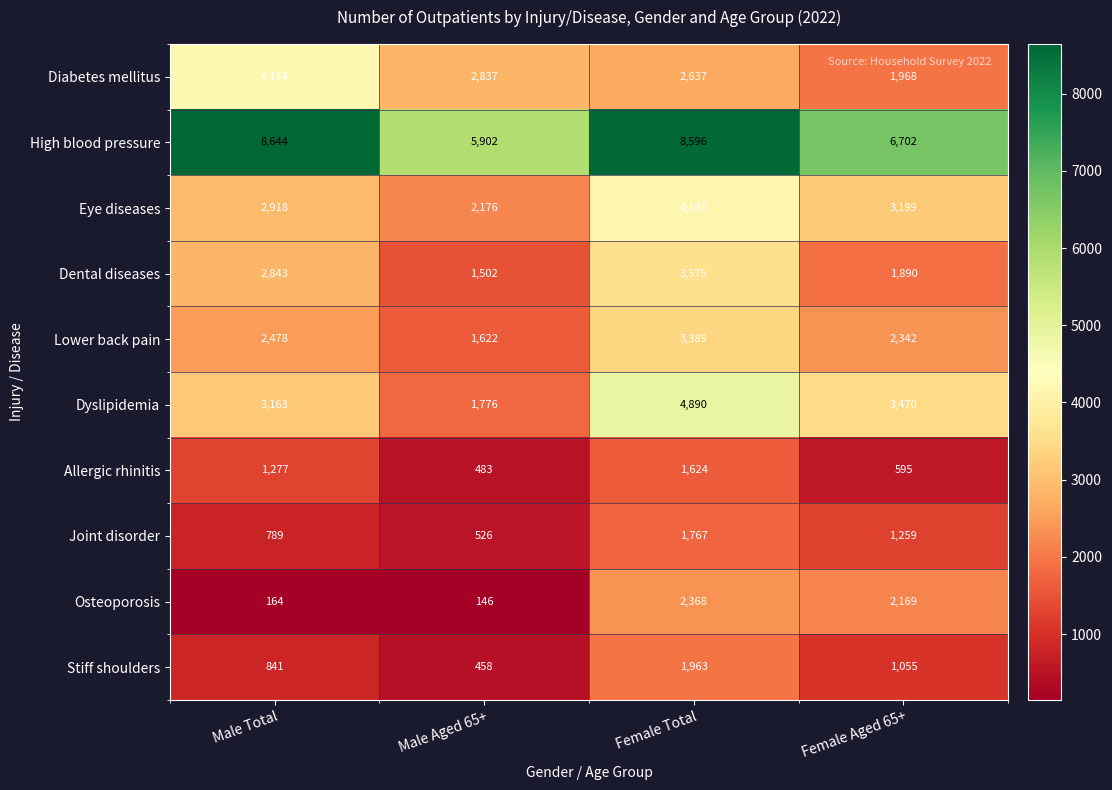

Is it true that Dyslipidemia equals 3163 at Male Total?

True